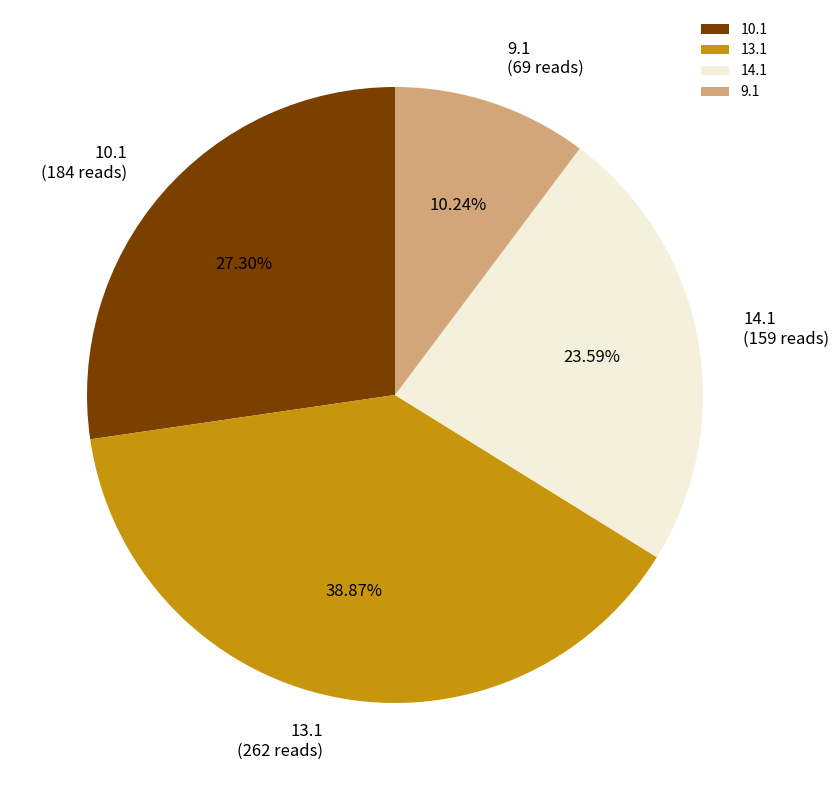

Rank the categories by value from highest to lowest.

13.1, 10.1, 14.1, 9.1